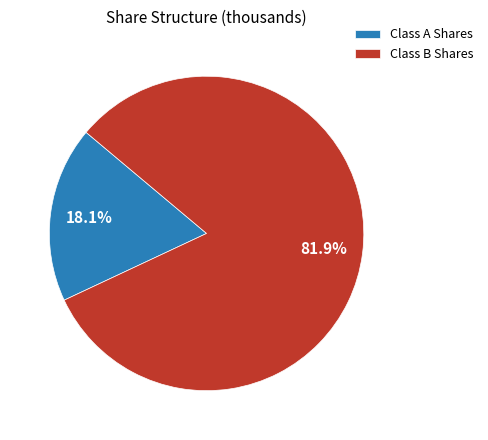

What is the total percentage of Class A Shares and Class B Shares?

100.0%